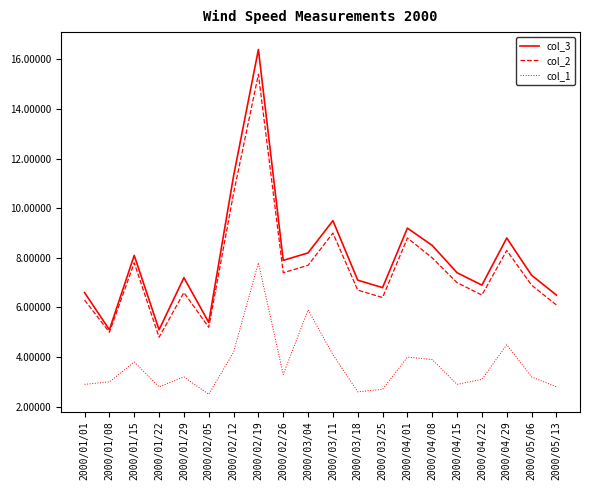

List the series in order of their peak value, lowest first.

col_1, col_2, col_3